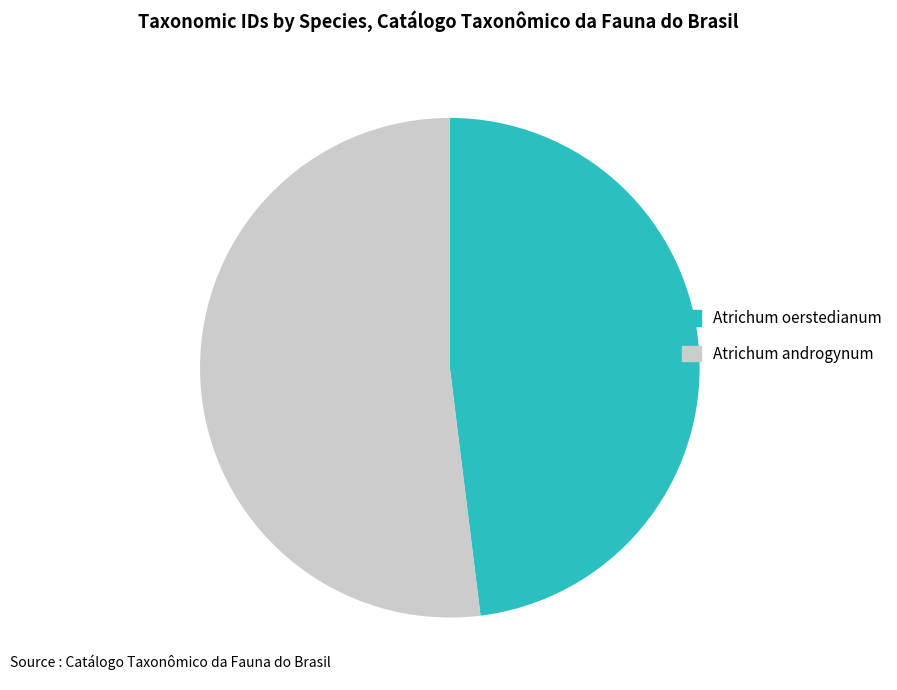

How many segments does this pie chart have?

2